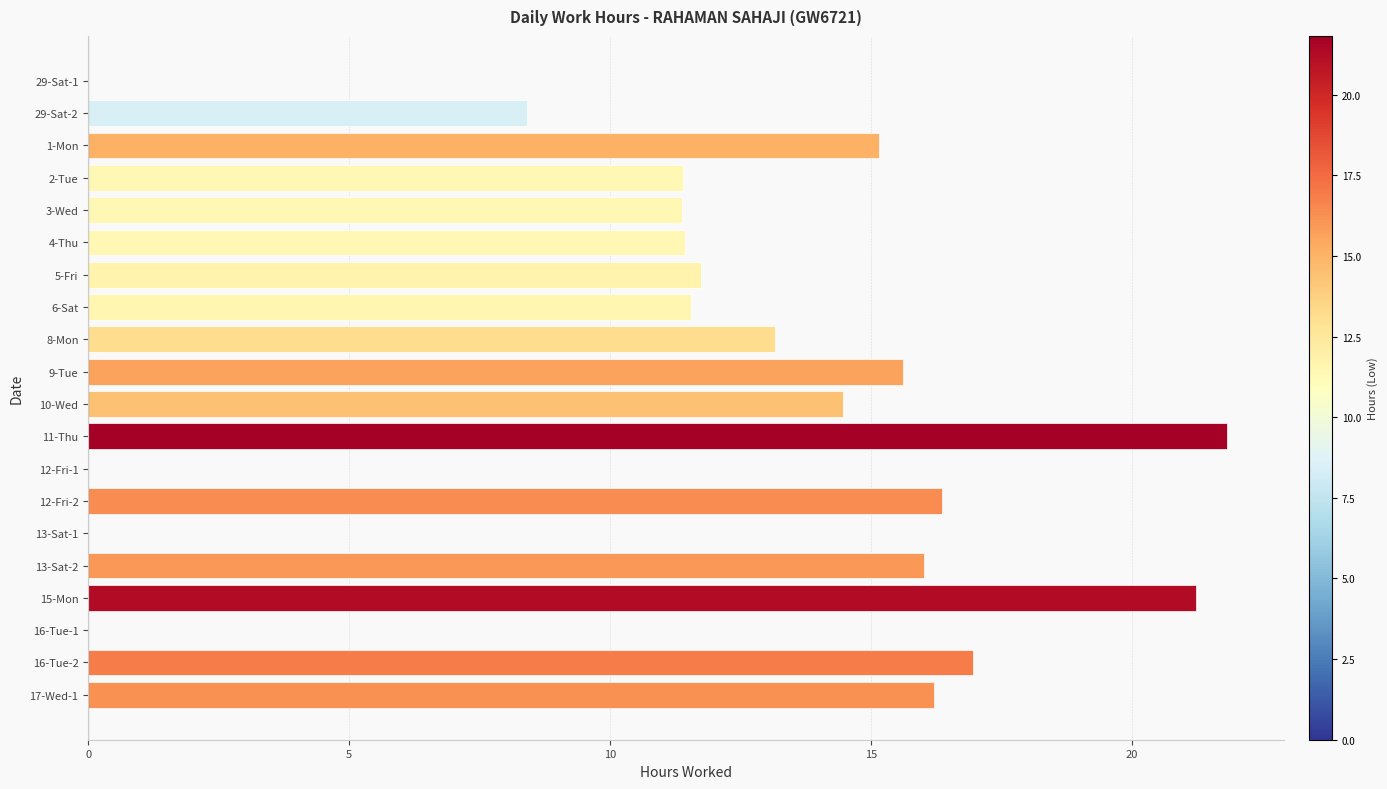

The value at 2-Tue is 4.7. True or false?

False